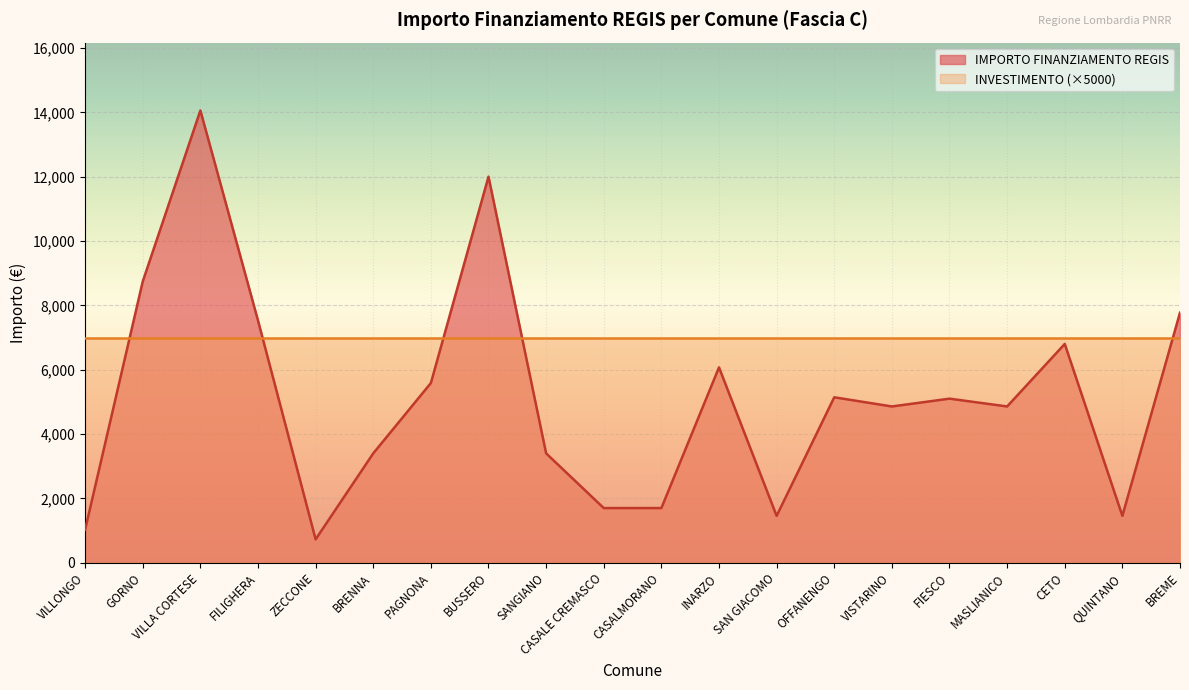

How many data points are less than 5103?

10